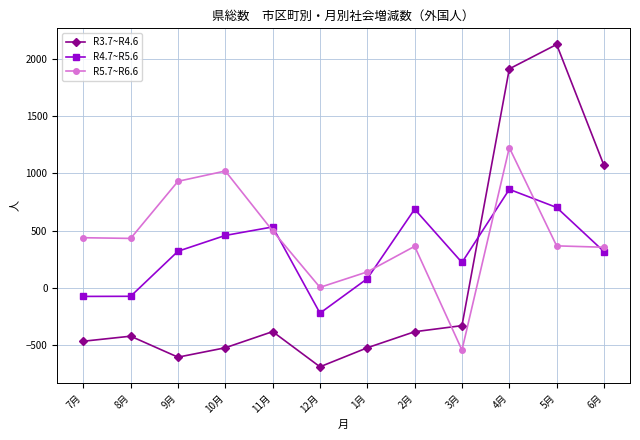

True or false: R3.7~R4.6 has more than 1 points higher than both neighbors.

True